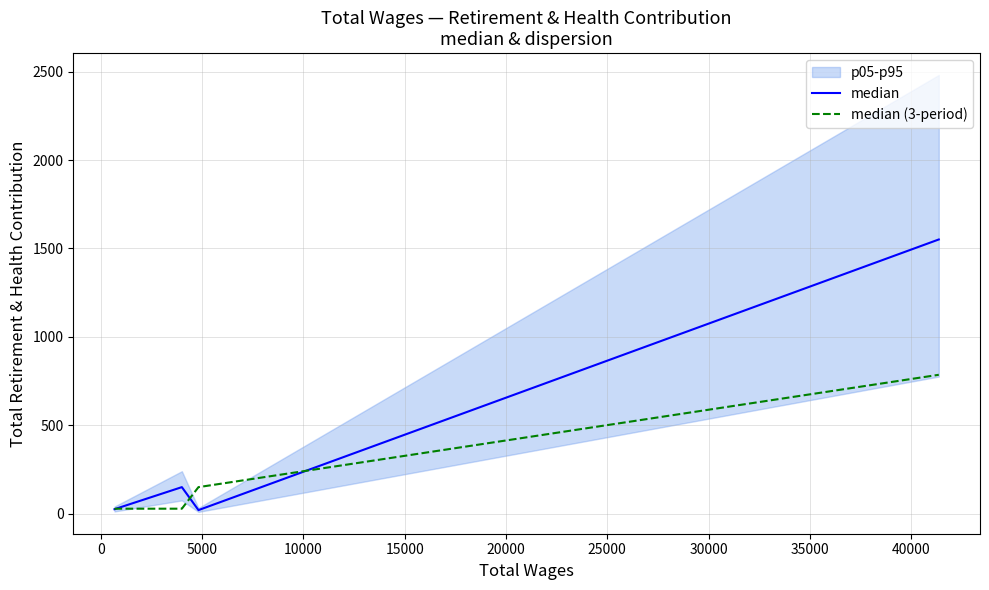

What is the maximum value for median?

1551.0